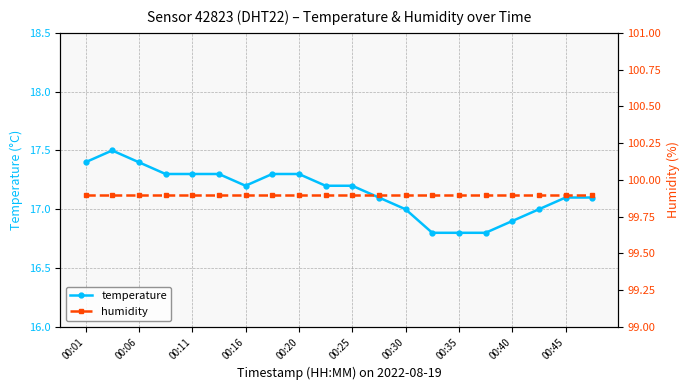

Where does the temperature series first go above 17?

00:01